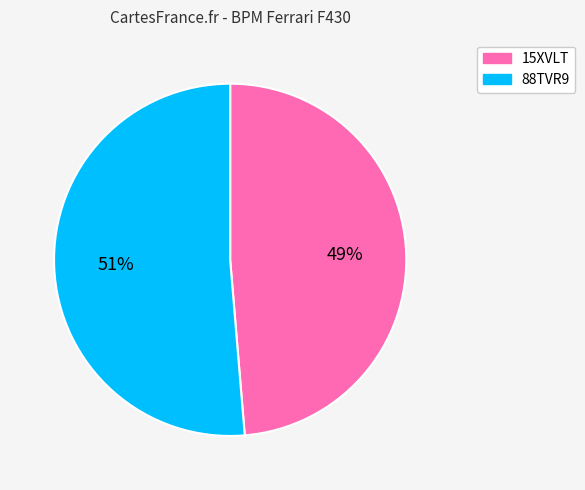

Is it true that 88TVR9 is 60% of the pie?

False